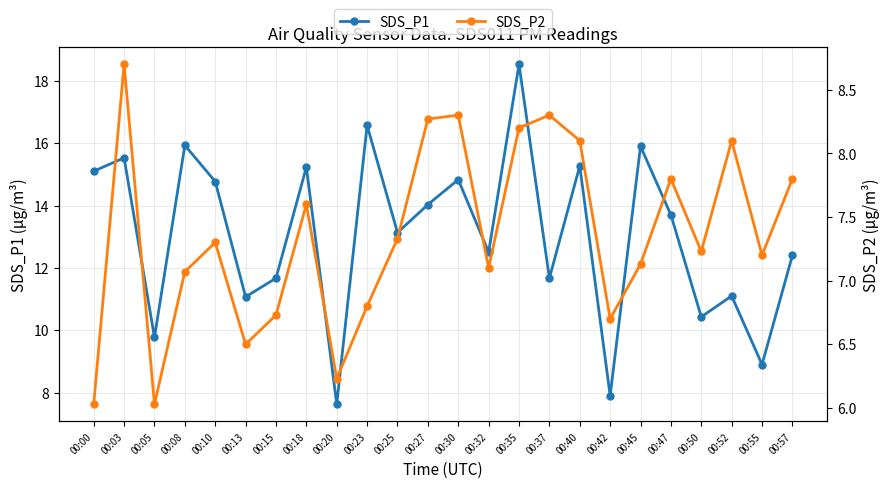

Is it true that SDS_P1 equals 22.2 at 00:47?

False